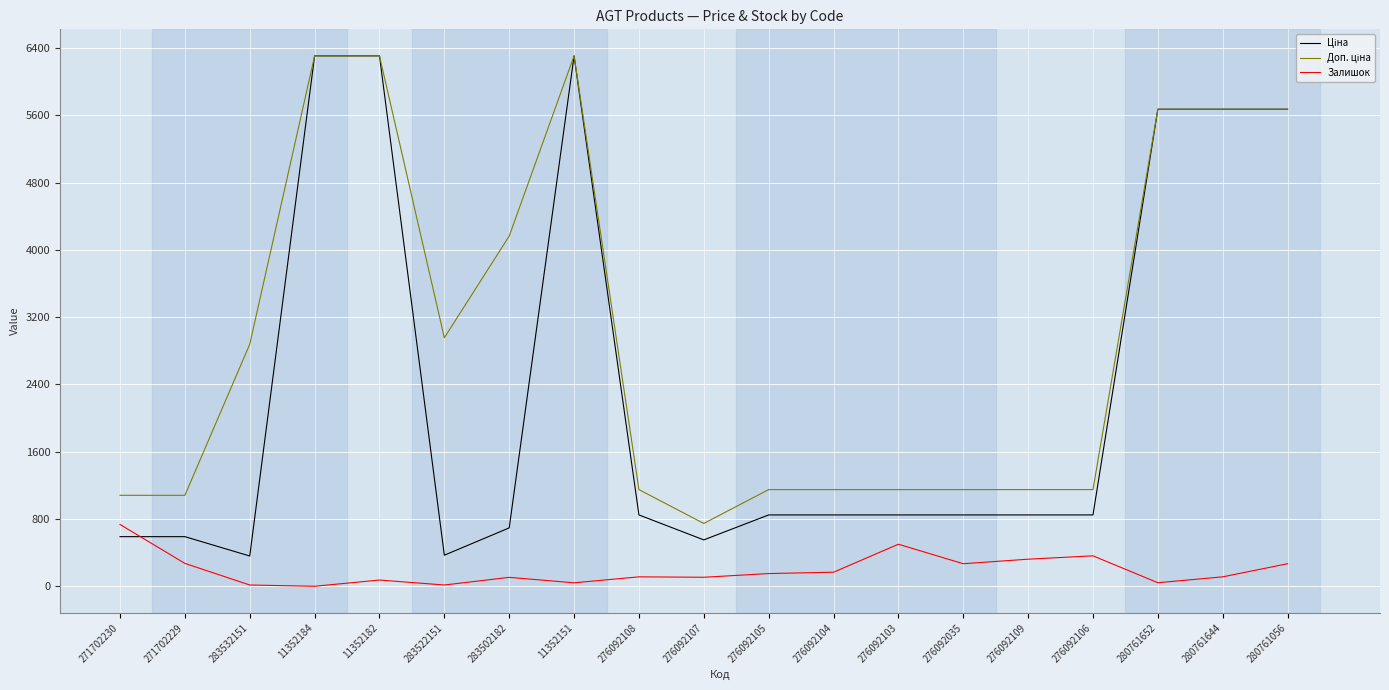

The value of Залишок at 276092109 is 322.0. True or false?

True